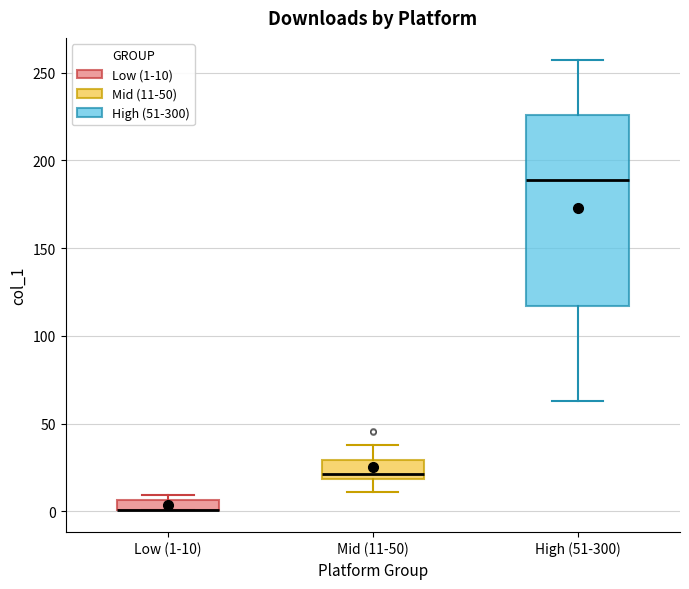

Where is the lower edge of the box for Mid (11-50) on the y-axis? The values are not printed on the chart, so give them approximately, as read against the axis.

20